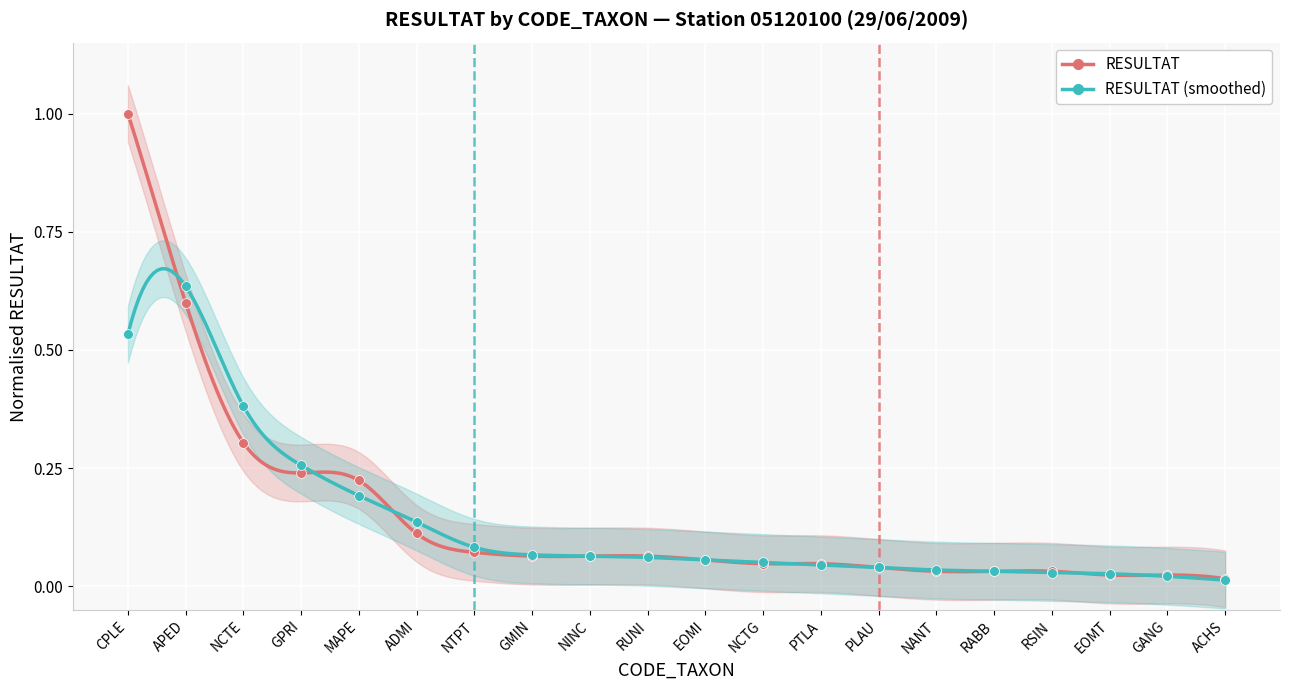

Between NINC and MAPE, which is larger?

MAPE